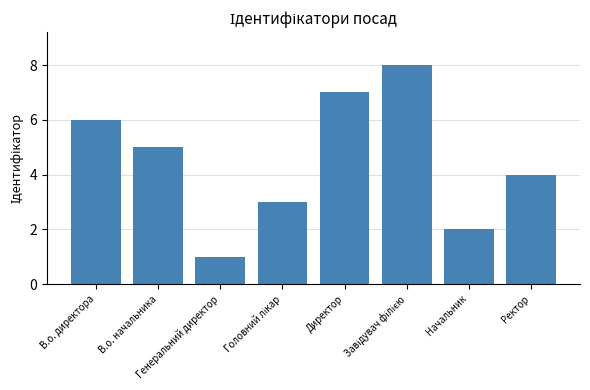

Reading left to right, transcribe all the data shown in this chart.

6	5	1	3	7	8	2	4